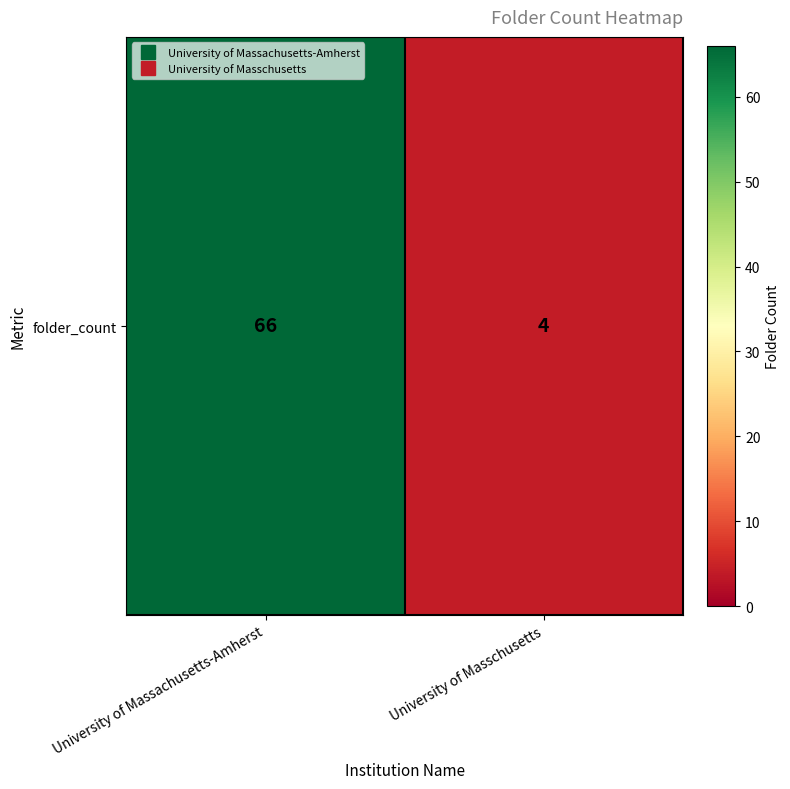

What is the maximum value shown in the chart?

66